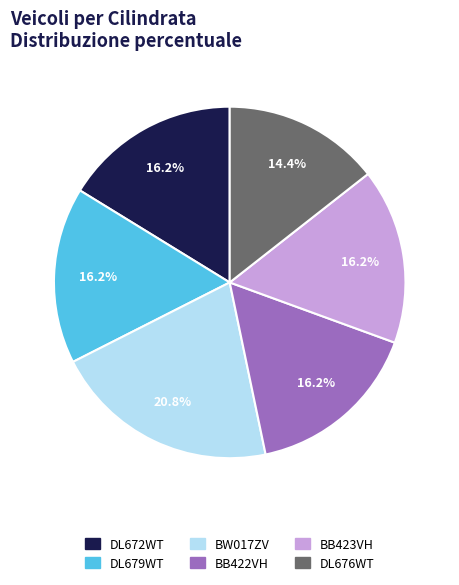

What is the largest slice in the pie chart?

BW017ZV